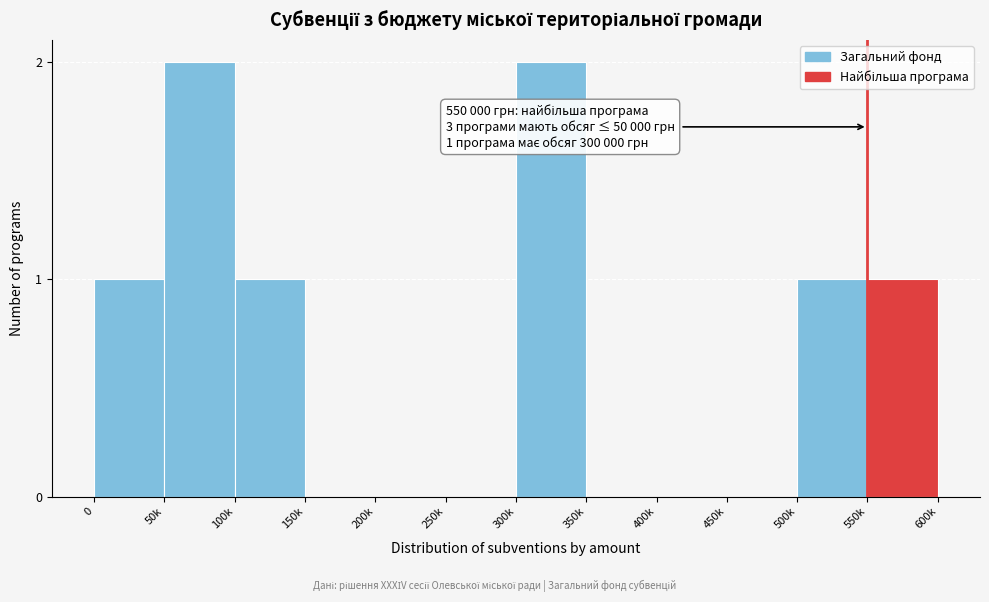

Reading right to left, extract all data points from this chart.

550k=1	500k=1	450k=0	400k=0	350k=0	300k=2	250k=0	200k=0	150k=0	100k=1	50k=2	0=1